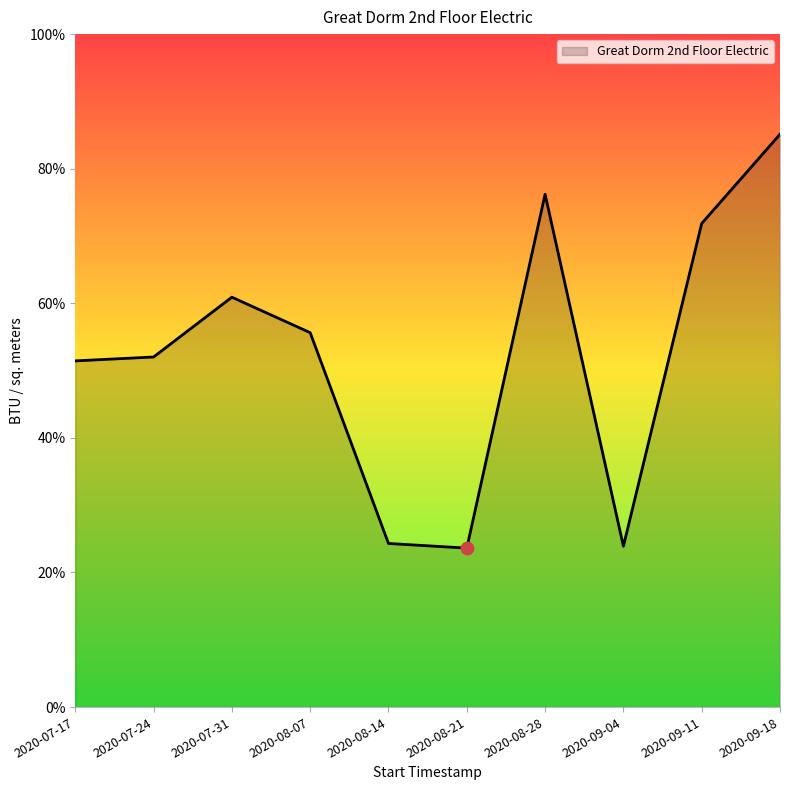

Approximately how many times larger is the value at 2020-07-24 compared to 2020-08-21?

2.2